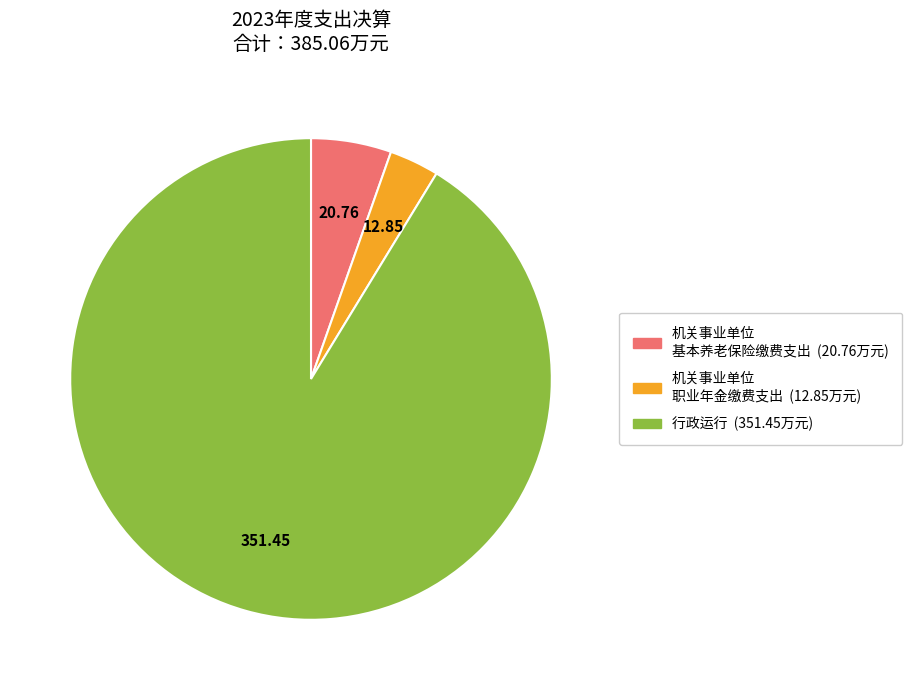

How many slices are in this pie chart?

3